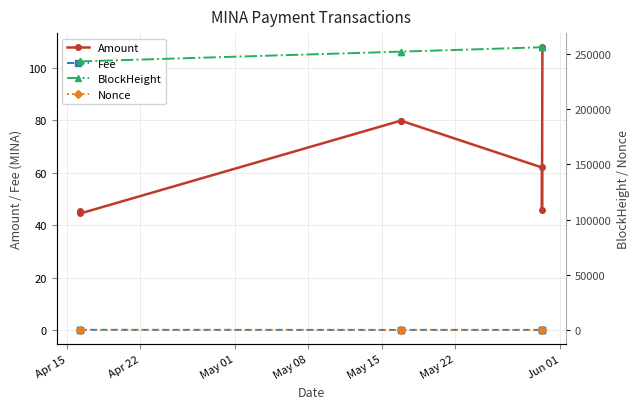

True or false: Fee and Amount intersect in this chart.

False